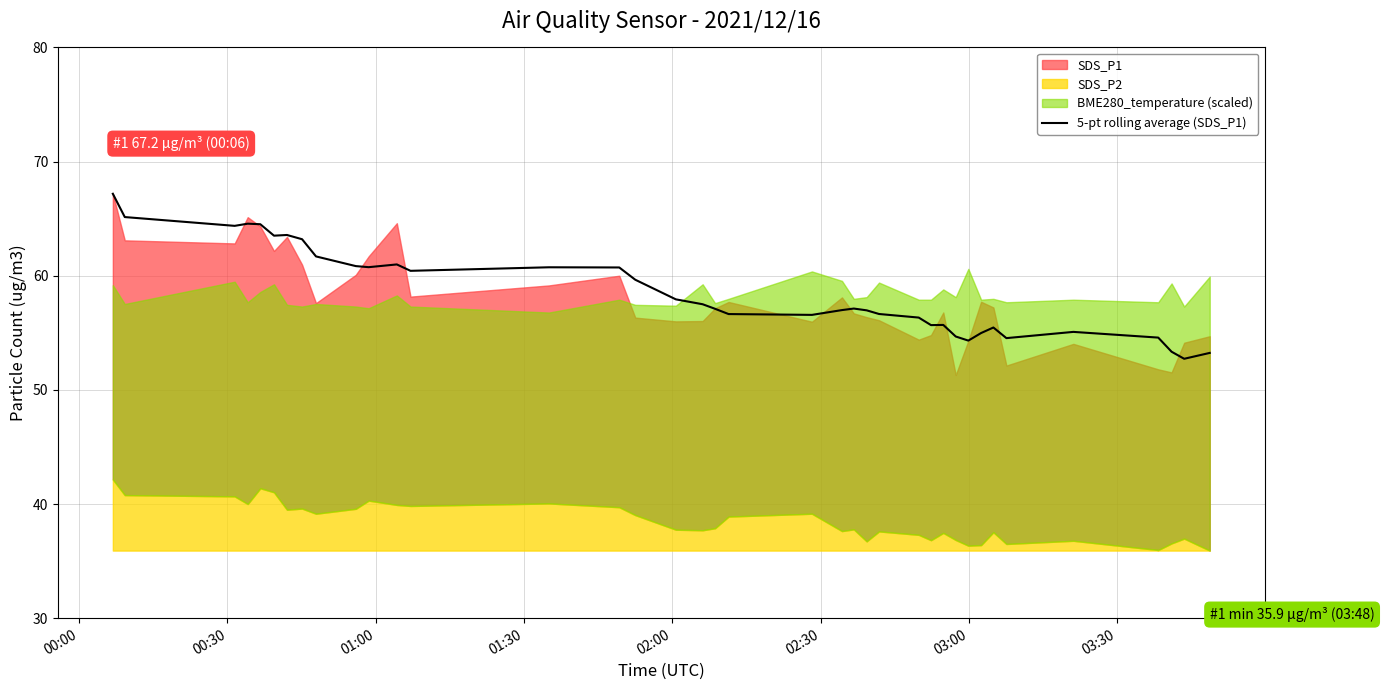

What is the lowest value of the 5-pt rolling average (SDS_P1) series?

52.7